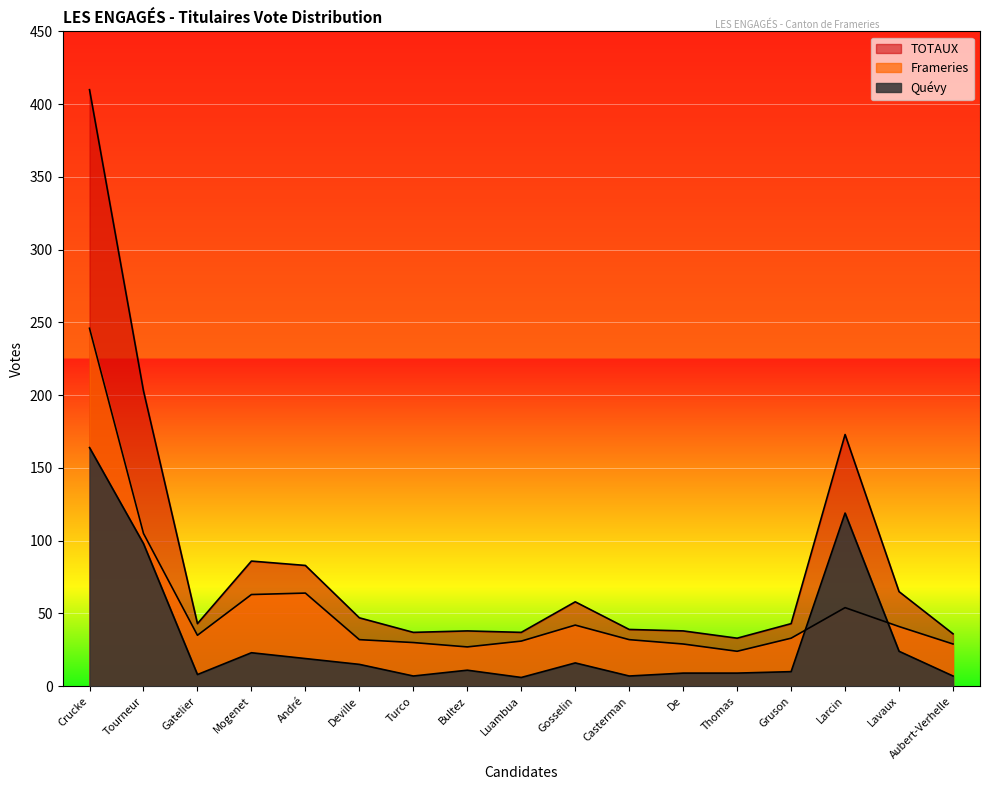

True or false: Quévy has a value of 164 at Crucke.

True